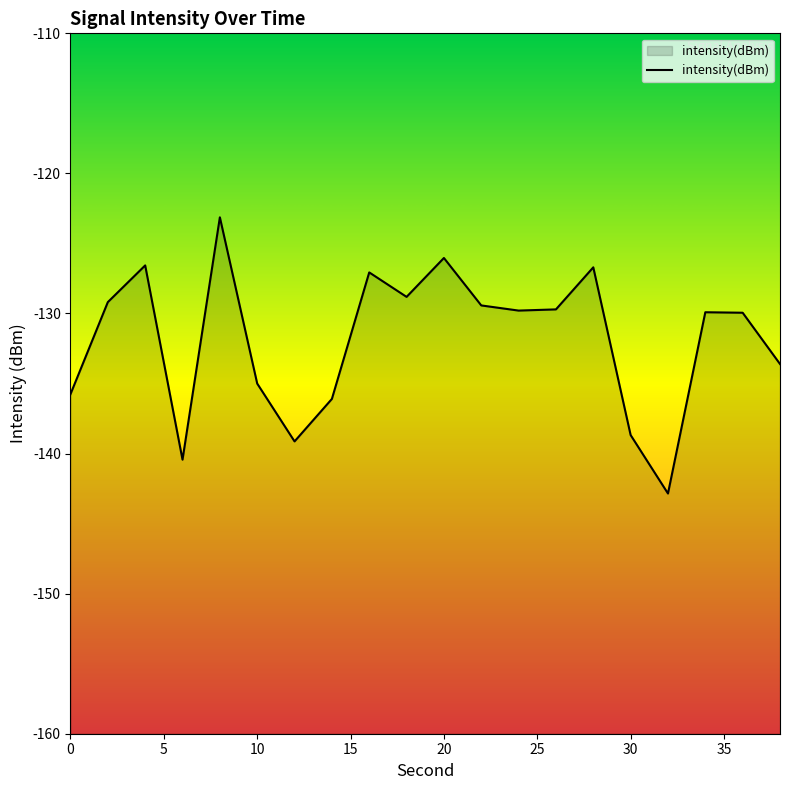

Read the value at 34.

-129.9